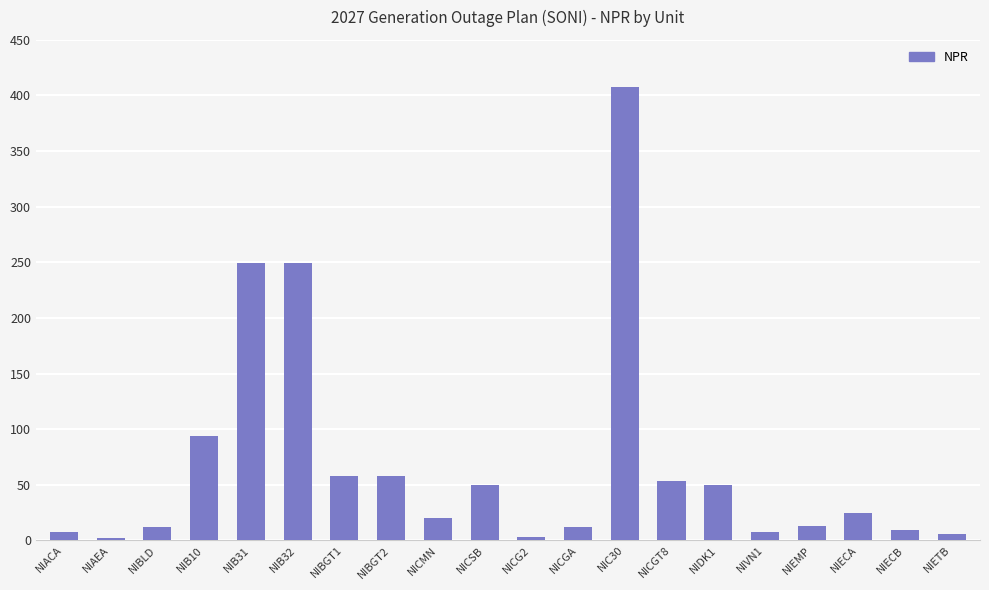

What is the label of the 13th bar from the right?

NIBGT2